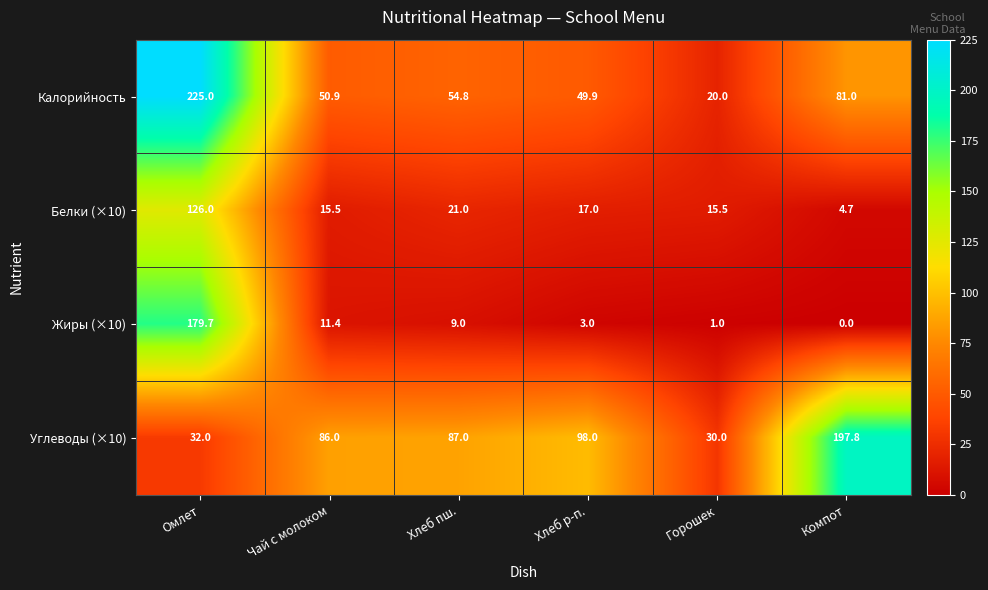

What is the spread (max minus min) of values at Компот?

197.8